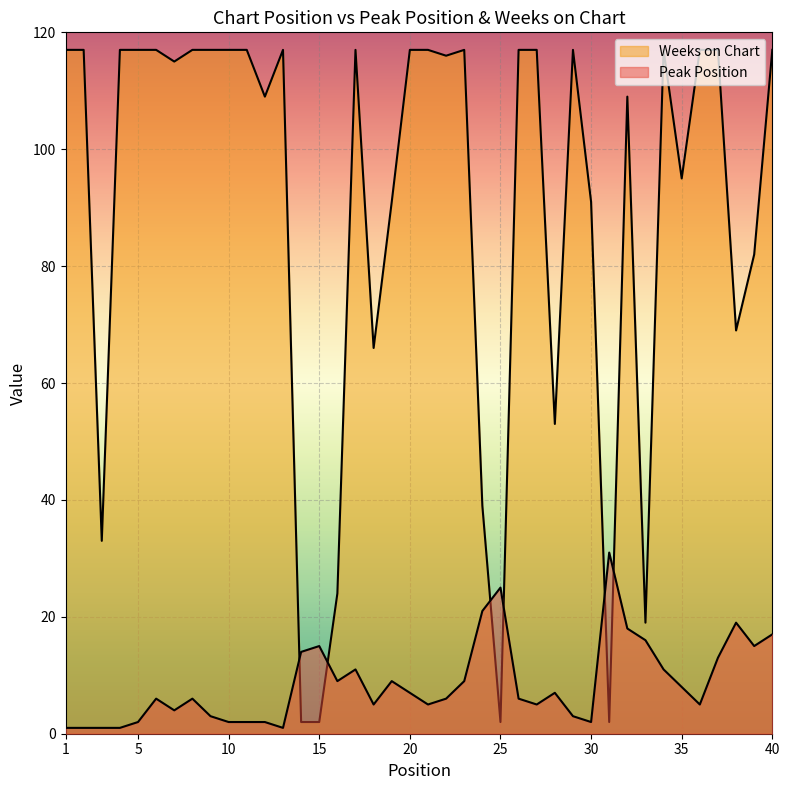

What is the total value across all series at 14?

16